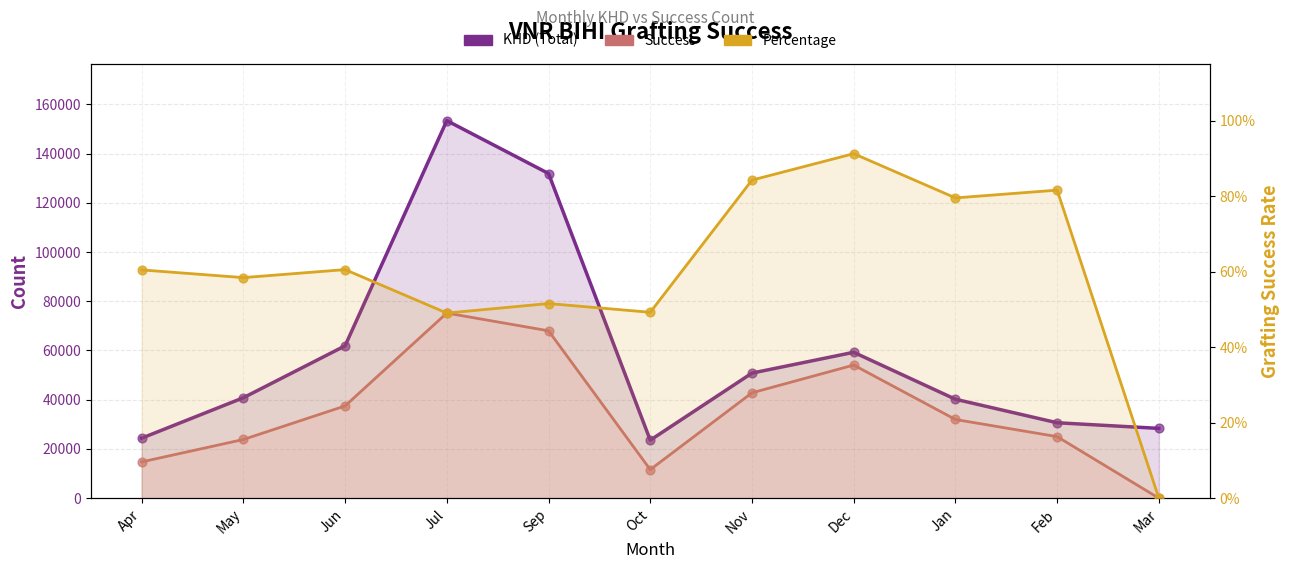

Which series contains the highest Y value?

KHD (Total)